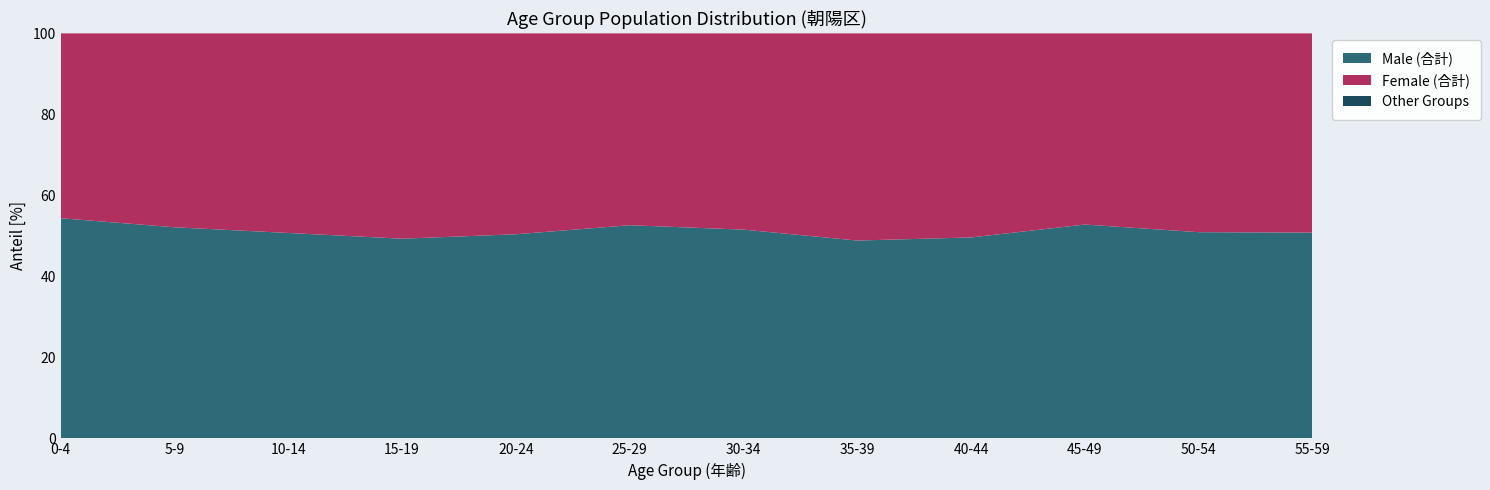

The Male (合計) series shows 23.3 at 55-59. True or false?

False